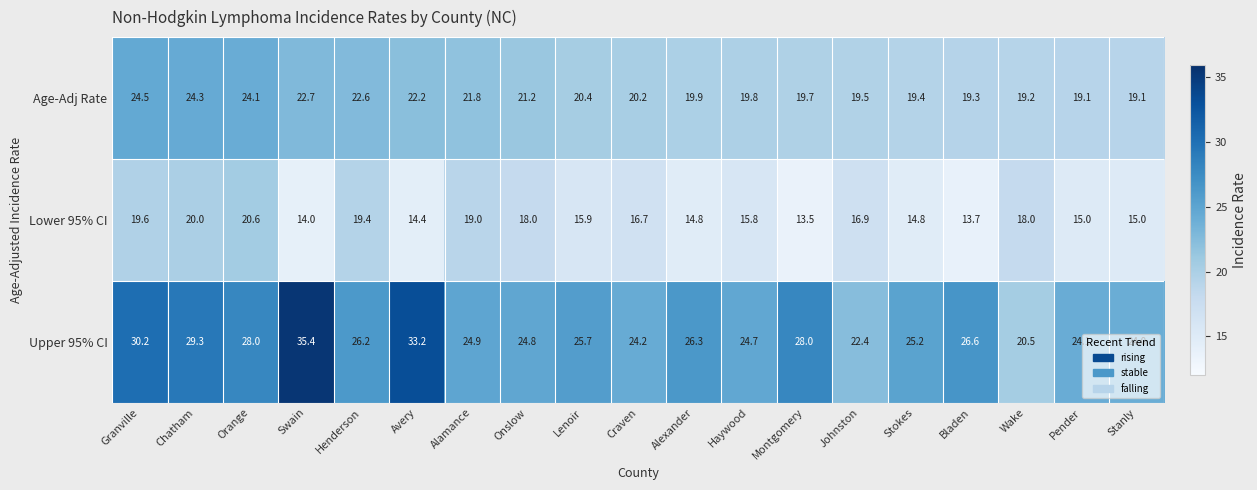

What is the maximum value for Age-Adj Rate?

24.5